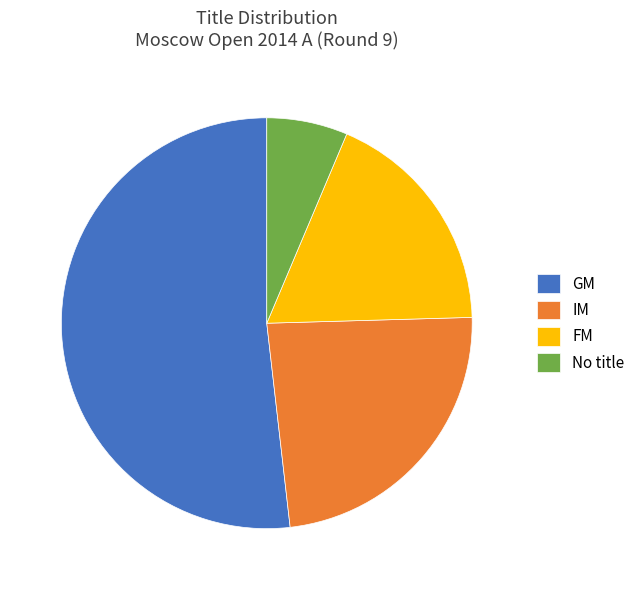

How many segments does this pie chart have?

4